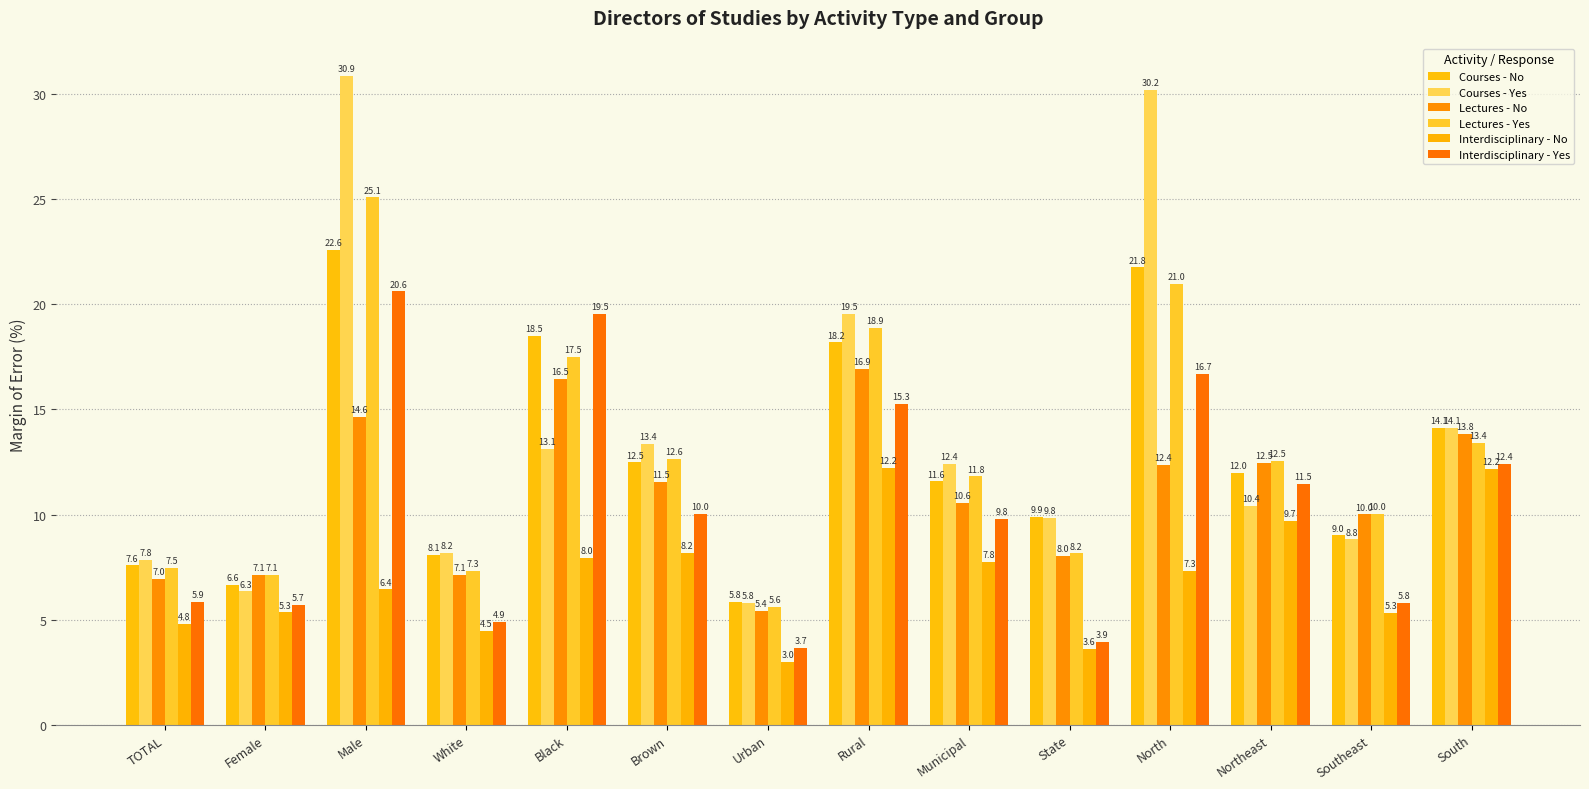

Which series has the largest total across all categories?

Courses - Yes